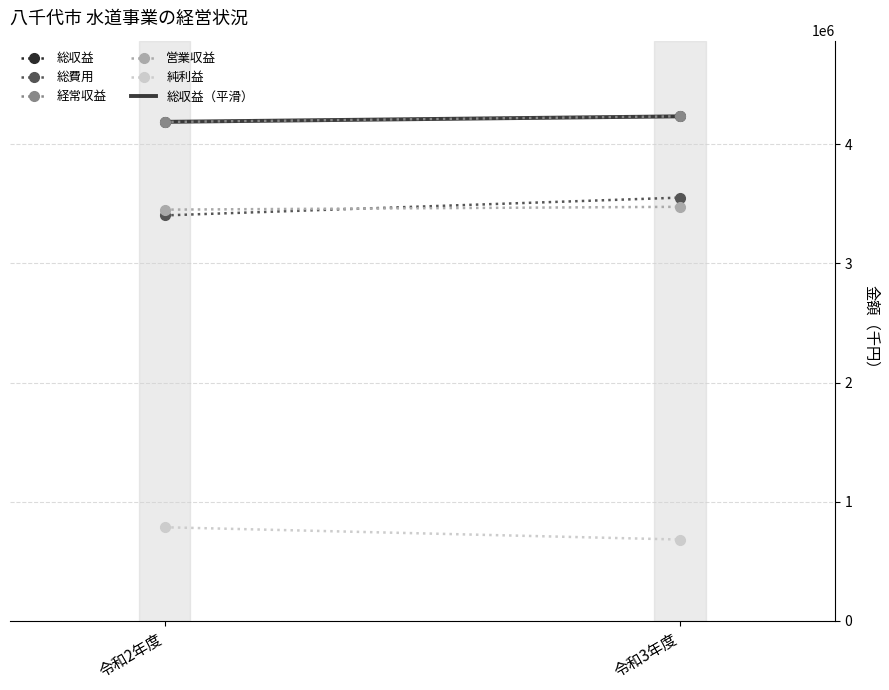

Reading left to right, what are all the values shown in this chart?

総収益: 令和2年度=4189323	令和3年度=4235576
総費用: 令和2年度=3403816	令和3年度=3553224
経常収益: 令和2年度=4188437	令和3年度=4235576
営業収益: 令和2年度=3452208	令和3年度=3476029
純利益: 令和2年度=785507	令和3年度=682352